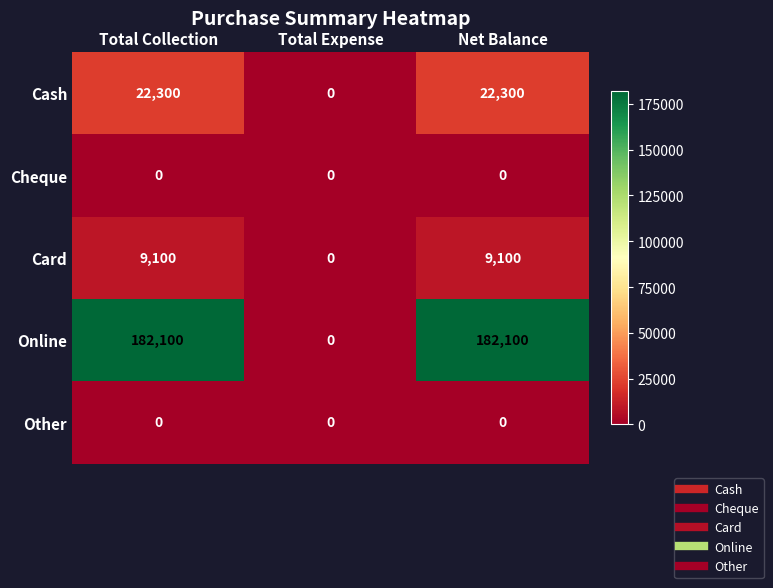

Between Total Collection and Total Expense, which series saw the biggest shift?

Online